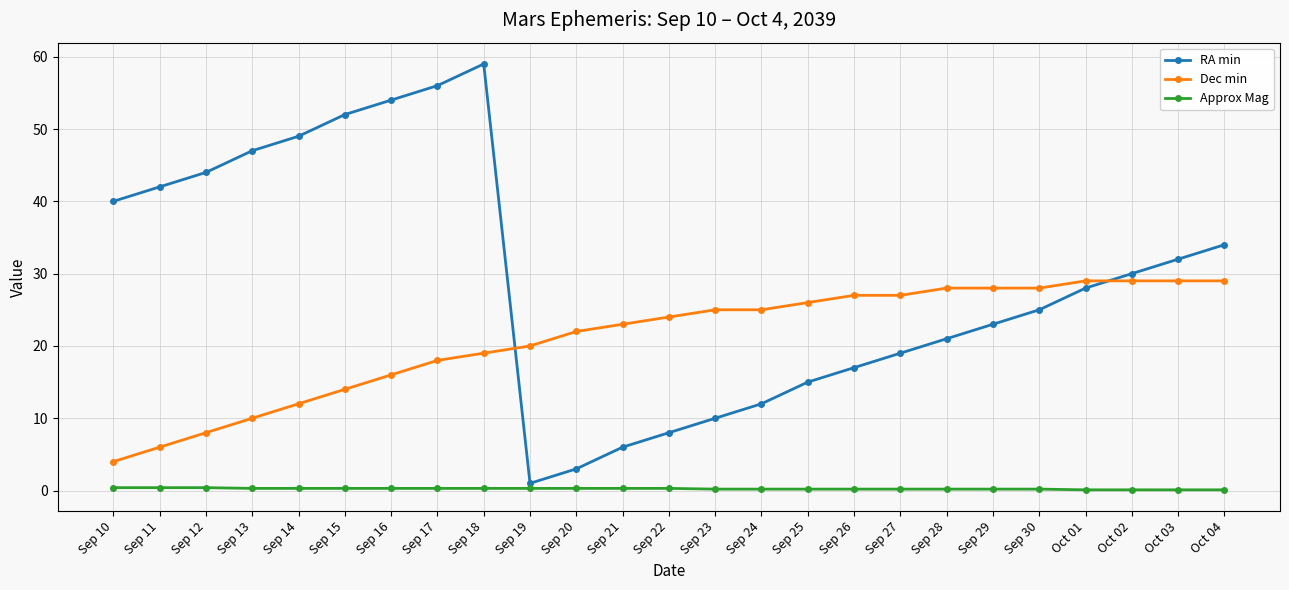

What is the label of the 15th point from the left?

Sep 24